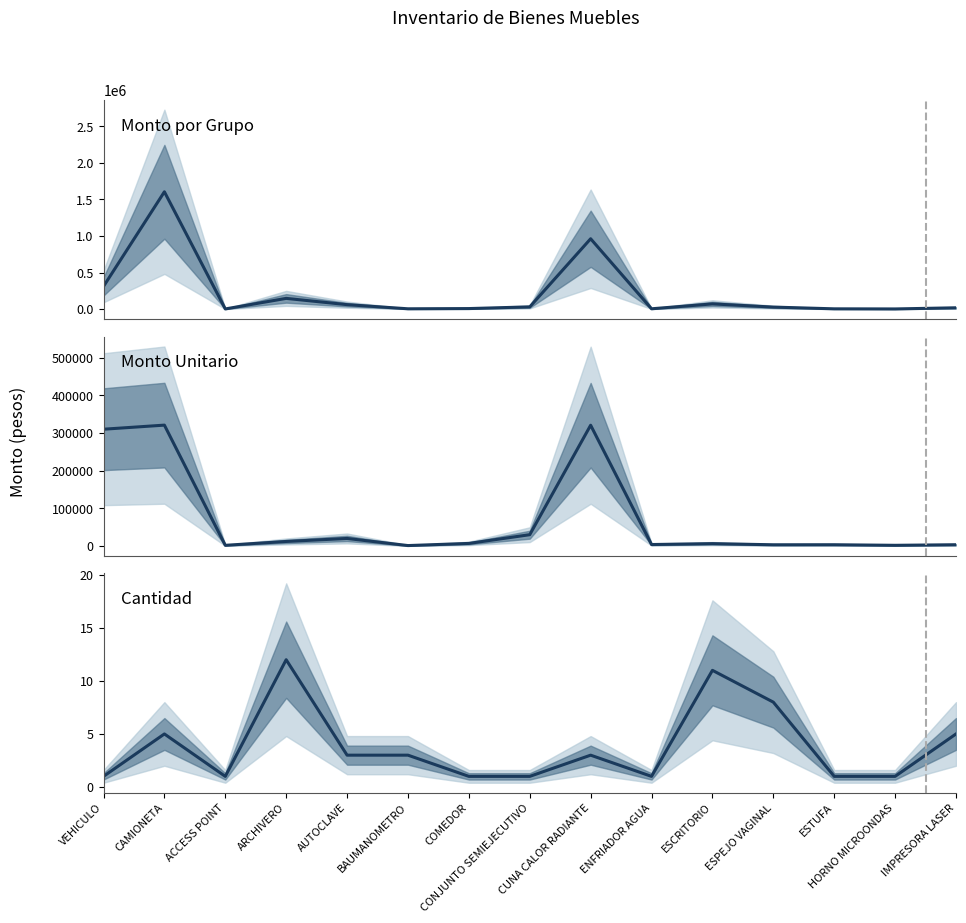

At ACCESS POINT, list the series in order from largest to smallest.

Monto por Grupo, Monto Unitario, Cantidad